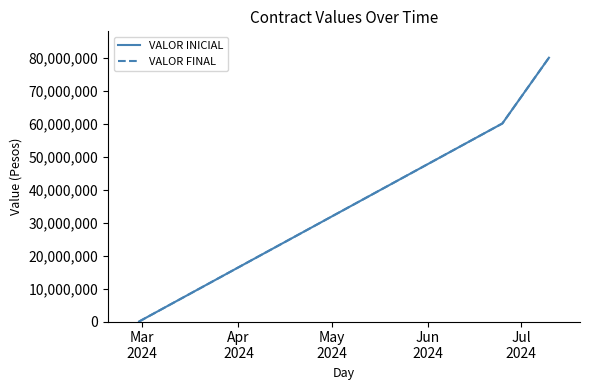

Does the chart have visible grid lines?

No